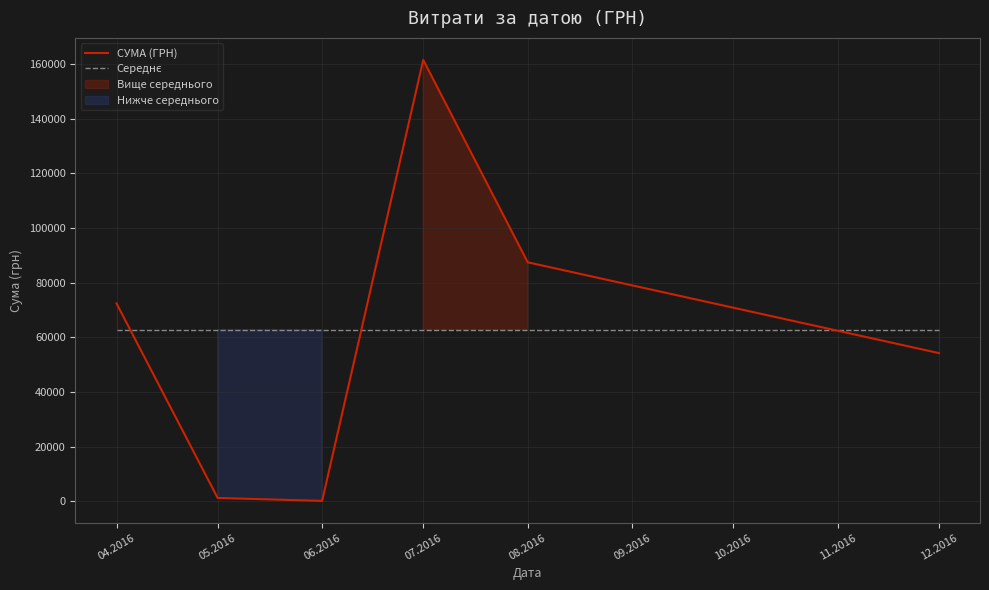

What is the value of the Середнє point at the 1st from the left?

62846.2